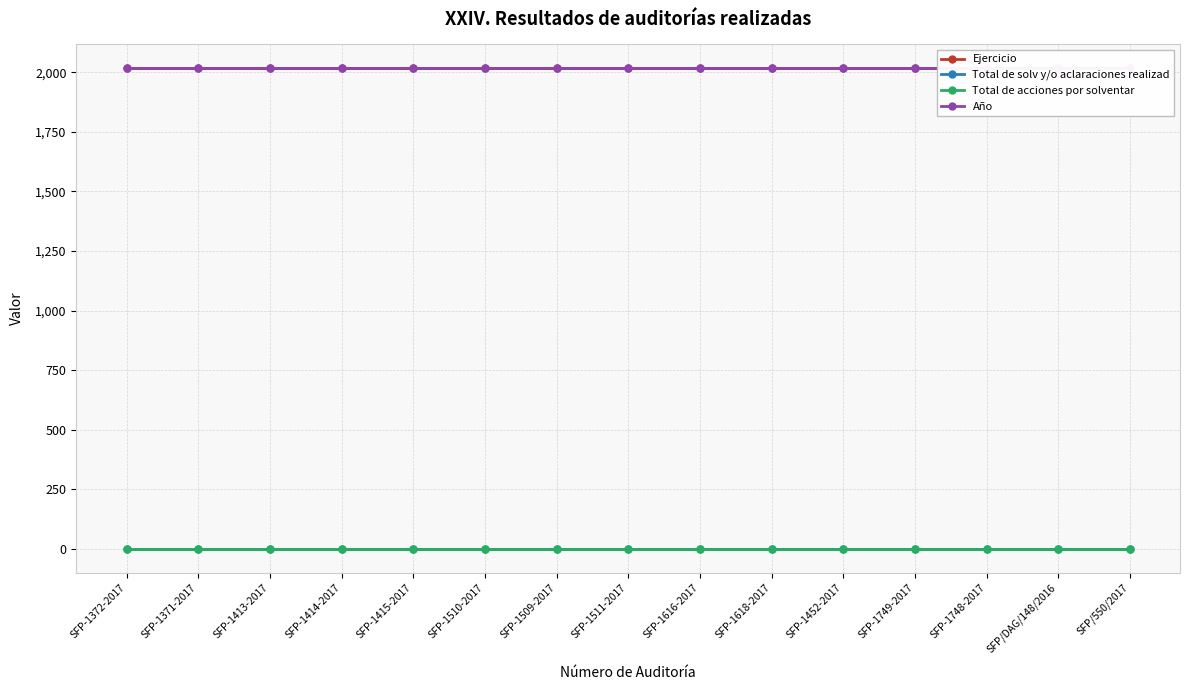

Reading left to right, list all the values displayed in this chart.

Ejercicio: 2017	2017	2017	2017	2017	2017	2017	2017	2017	2017	2017	2017	2017	2017	2017
Total de solv y/o aclaraciones realizad: 0	0	0	0	0	0	0	0	0	0	0	0	0	0	0
Total de acciones por solventar: 0	0	0	0	0	0	0	0	0	0	0	0	0	0	0
Año: 2017	2017	2017	2017	2017	2017	2017	2017	2017	2017	2017	2017	2017	2017	2017